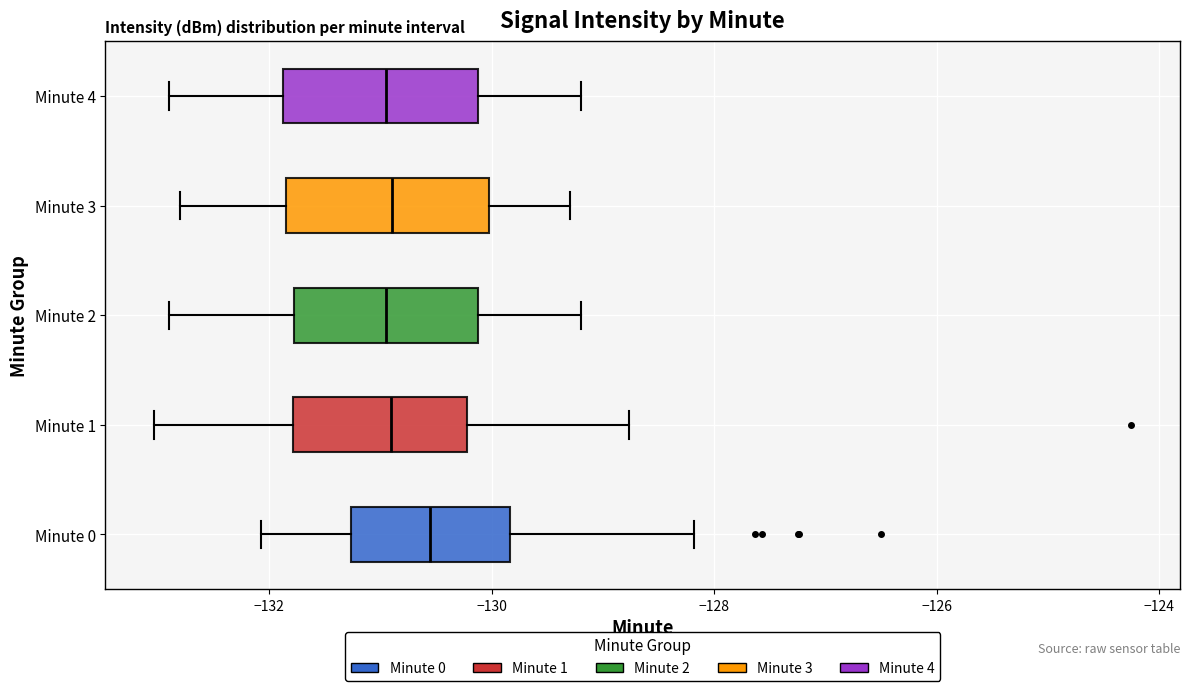

Reading bottom to top, read every box against the x-axis: the position of its median line, the range the box covers, and the ends of its whiskers. The values are not printed on the chart, so give them approximately, as read against the axis.

Minute 0: median -130.6, box -131.2 to -129.8, whiskers -132.0 to -128.2
Minute 1: median -131.0, box -131.8 to -130.2, whiskers -133.0 to -128.8
Minute 2: median -131.0, box -131.8 to -130.2, whiskers -132.8 to -129.2
Minute 3: median -130.8, box -131.8 to -130.0, whiskers -132.8 to -129.2
Minute 4: median -131.0, box -131.8 to -130.2, whiskers -132.8 to -129.2